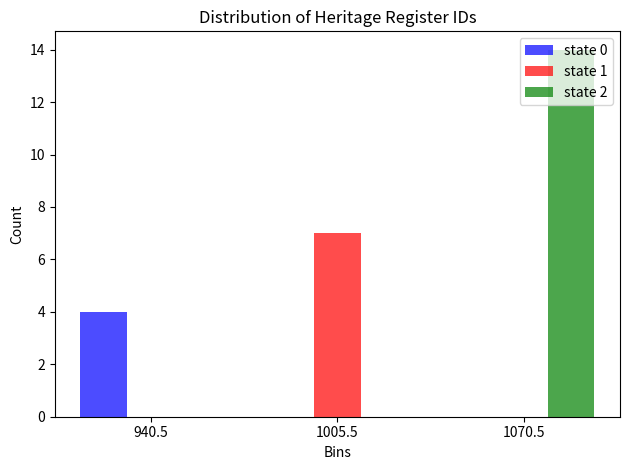

What is the height of the state 1 bar covering 973 to 1038 on the x-axis? Neither the bar edges nor the heights are printed on the chart, so give them approximately, as read against the axes.

7